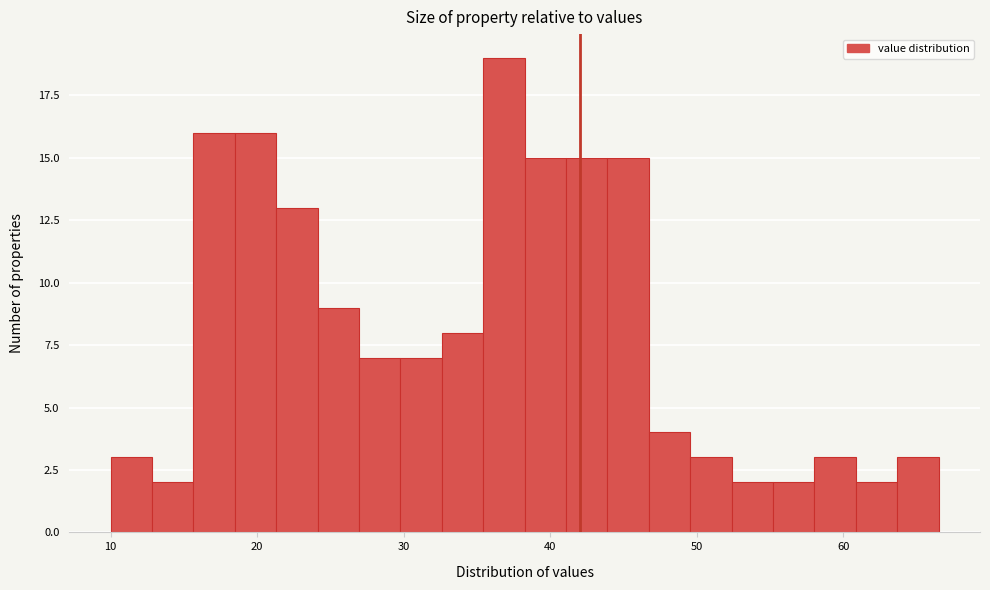

Read against the x-axis, roughly where is the centre of the tallest bar?

37